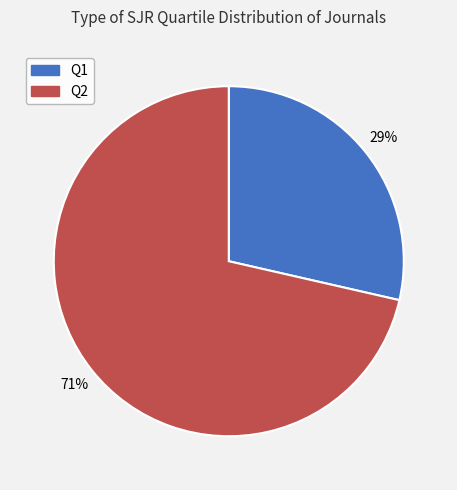

To the nearest percent, what is the combined percentage of Q2 and Q1?

100%